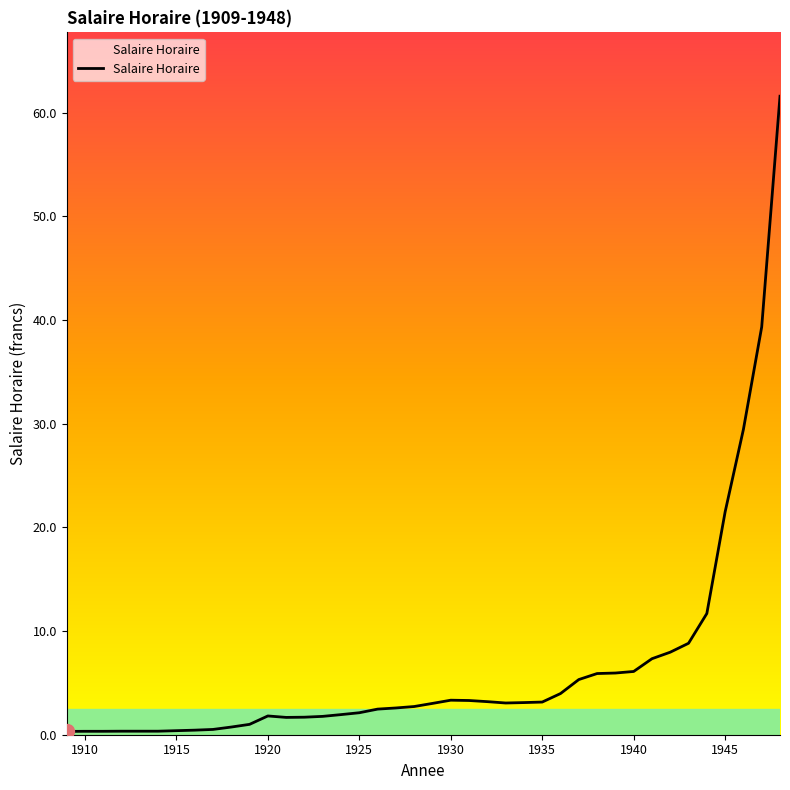

Is this an area chart (filled region under the line)?

Yes